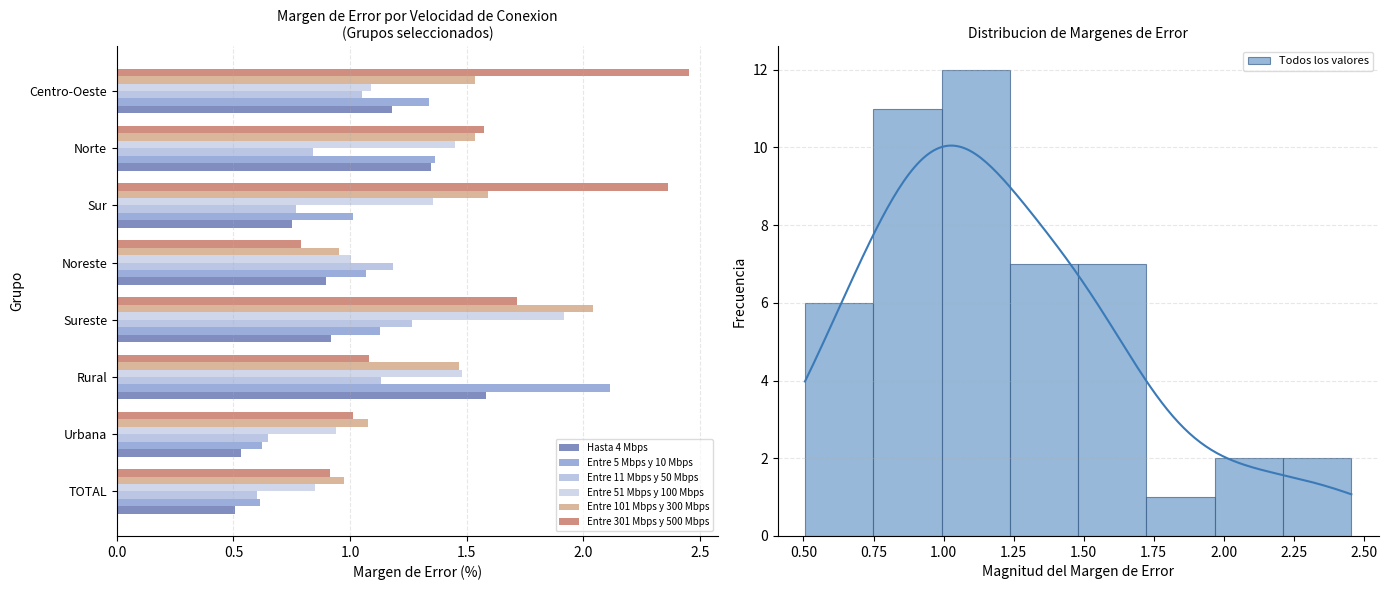

How many bars are there in each group?

6